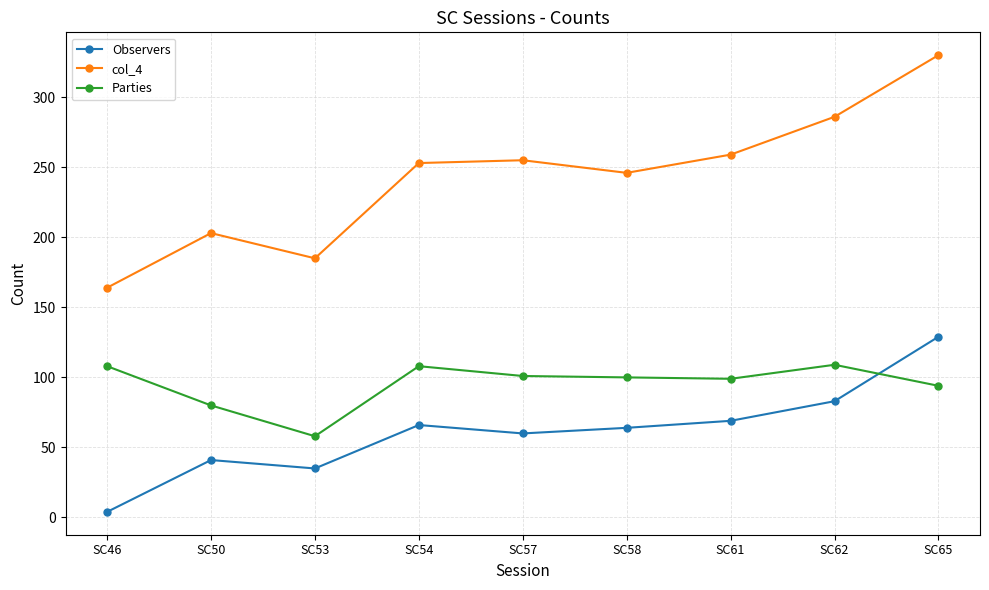

Where is the first local maximum for Parties?

SC54